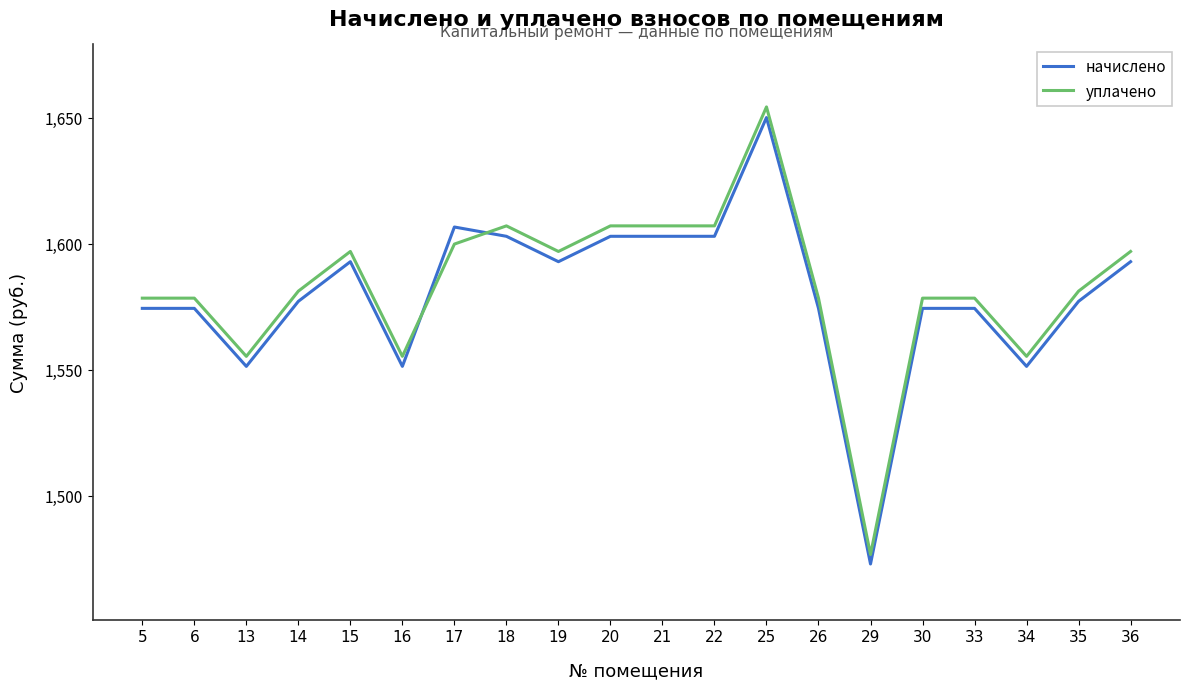

What value does the начислено series have at 34?

1551.3